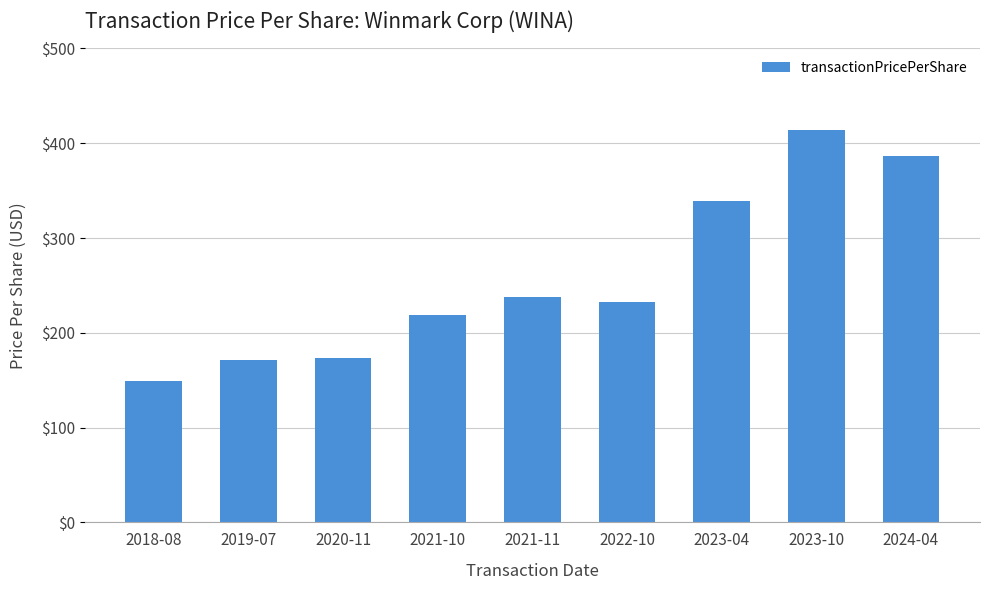

Where does the data first go above 232?

2021-11